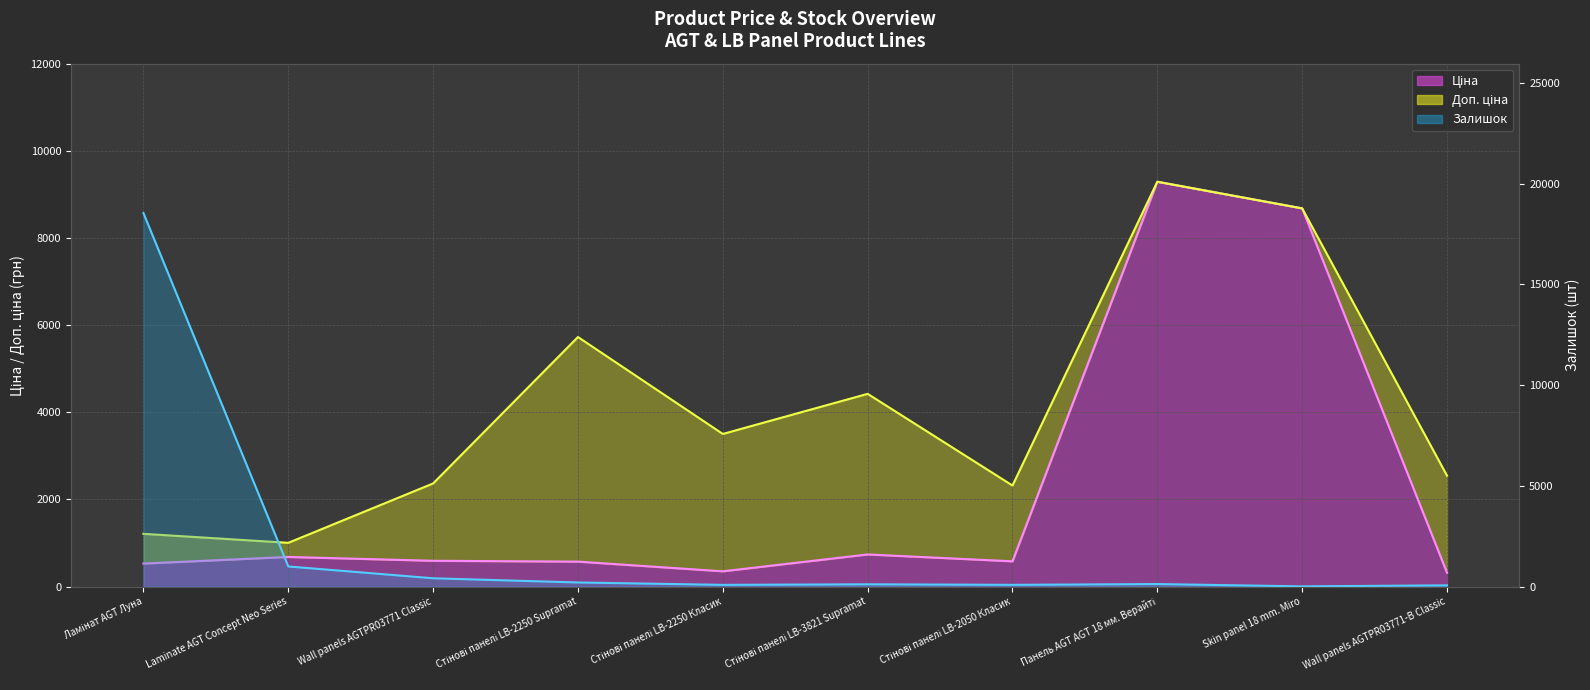

Which series has the largest range (max minus min)?

Залишок